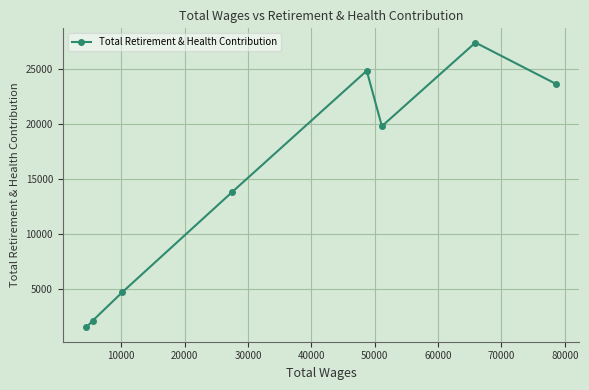

What is the difference between the maximum and minimum values?

25918